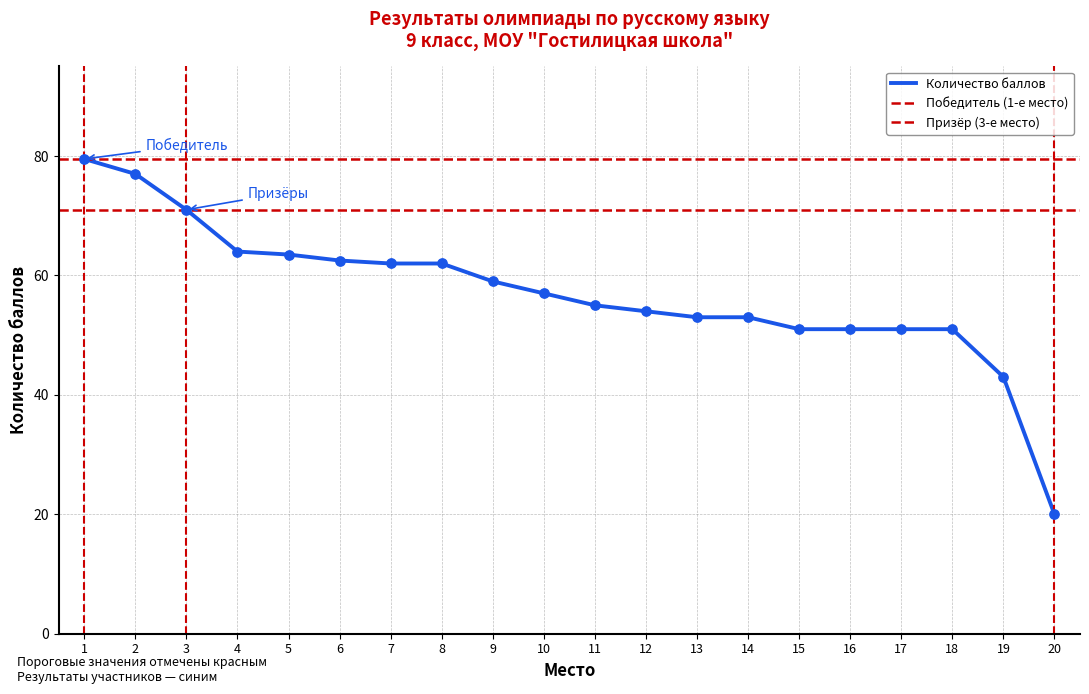

What is the change in value from 1 to 6?

-17.0